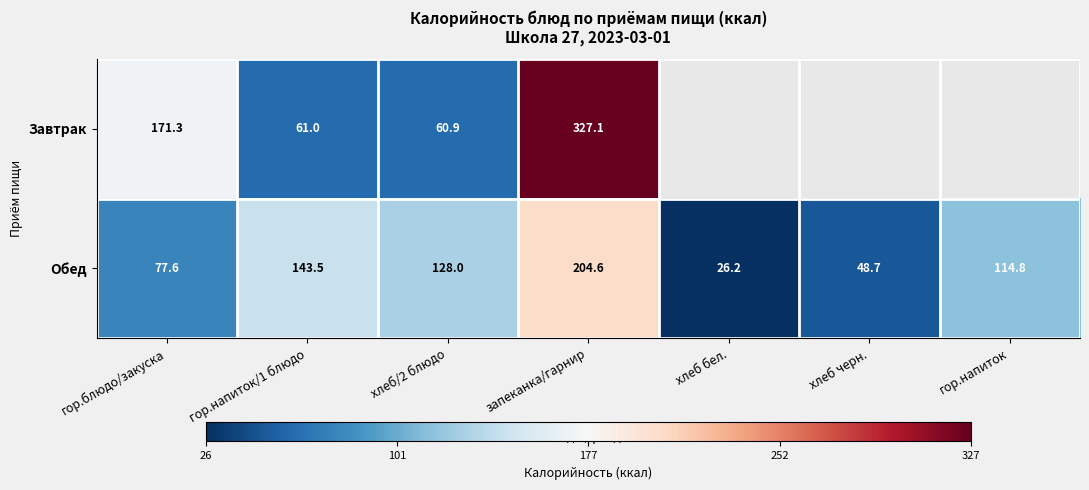

Between хлеб/2 блюдо and запеканка/гарнир, which series saw the biggest shift?

Завтрак